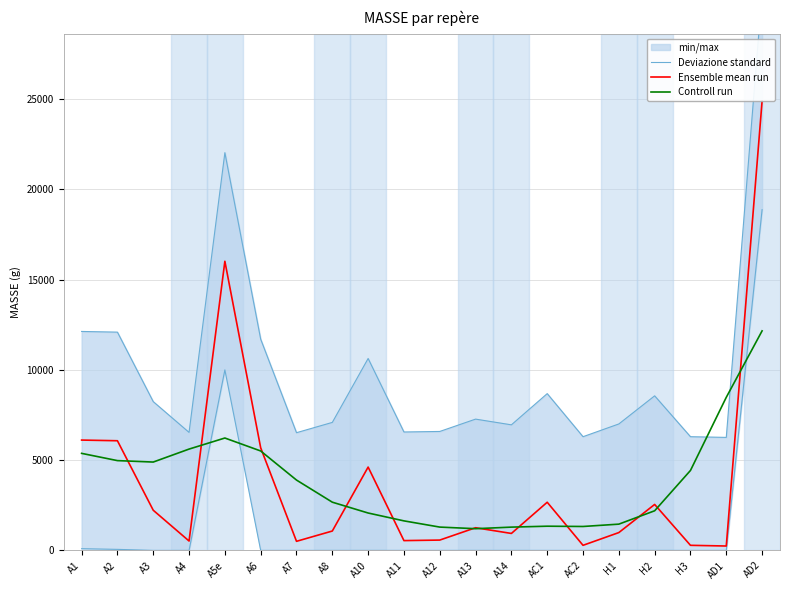

Does the chart have visible grid lines?

Yes